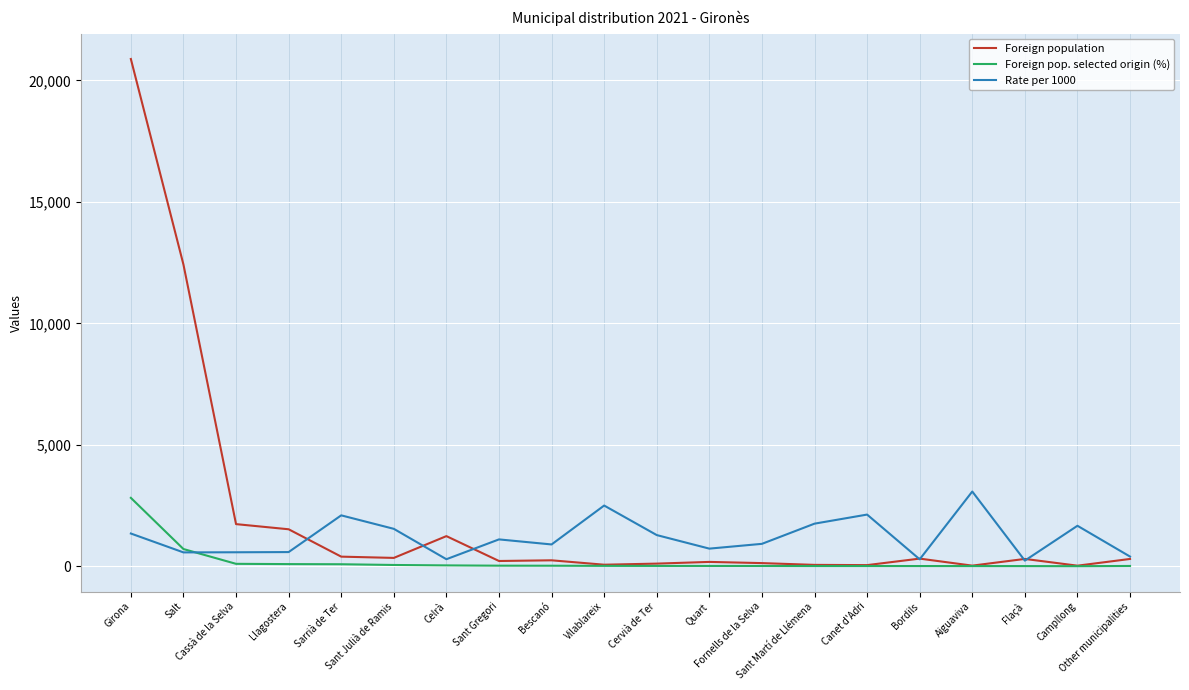

Does the chart display data point markers on the line(s)?

No